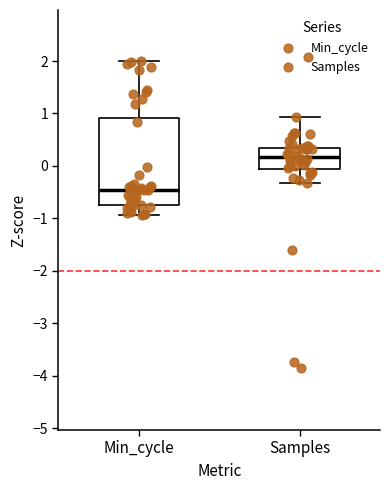

Which box is the tallest, from its lower edge to its upper edge?

Min_cycle